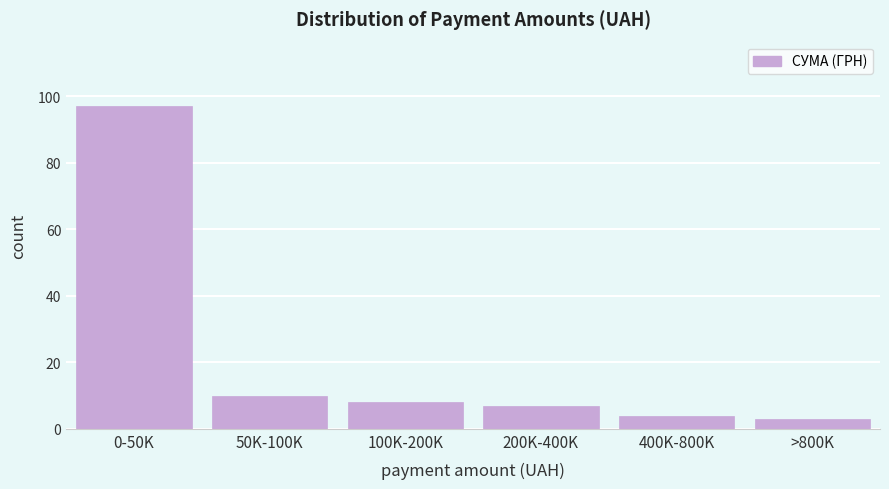

Reading right to left, extract all data points from this chart.

3	4	7	8	10	97